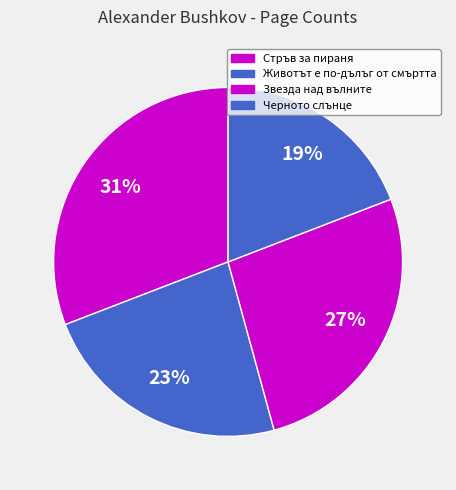

Approximately how many times larger is the value at Стръв за пираня compared to Животът е по-дълъг от смъртта?

1.3